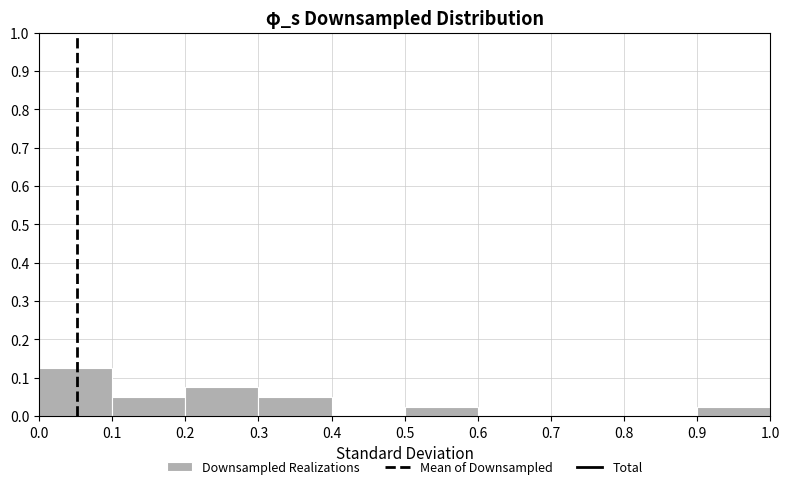

What is the height of the bar covering 0.0 to 0.1 on the x-axis? The values are not printed on the chart, so give them approximately, as read against the axis.

0.13